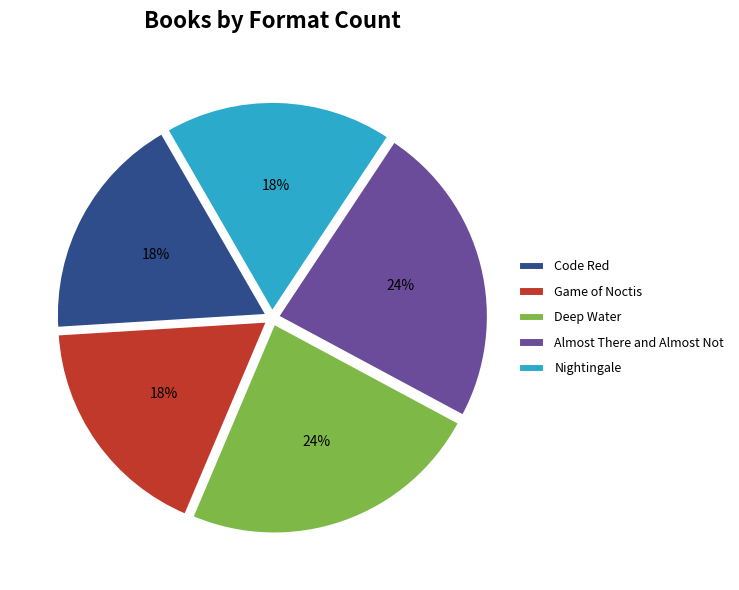

Count the number of slices in the pie.

5